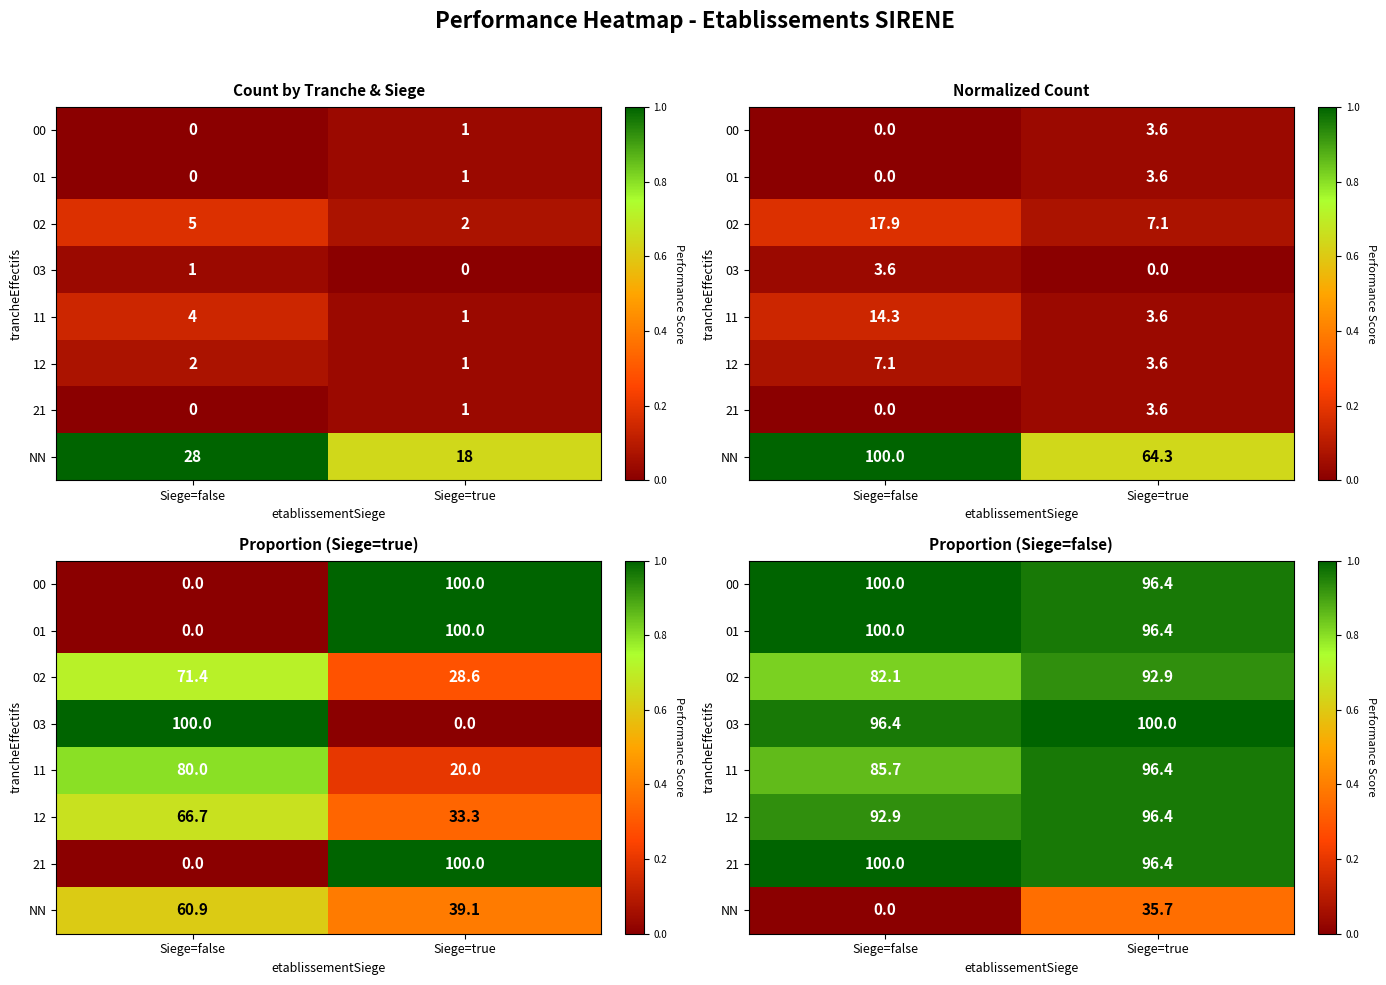

At which label does 21 reach its peak?

Siege=false